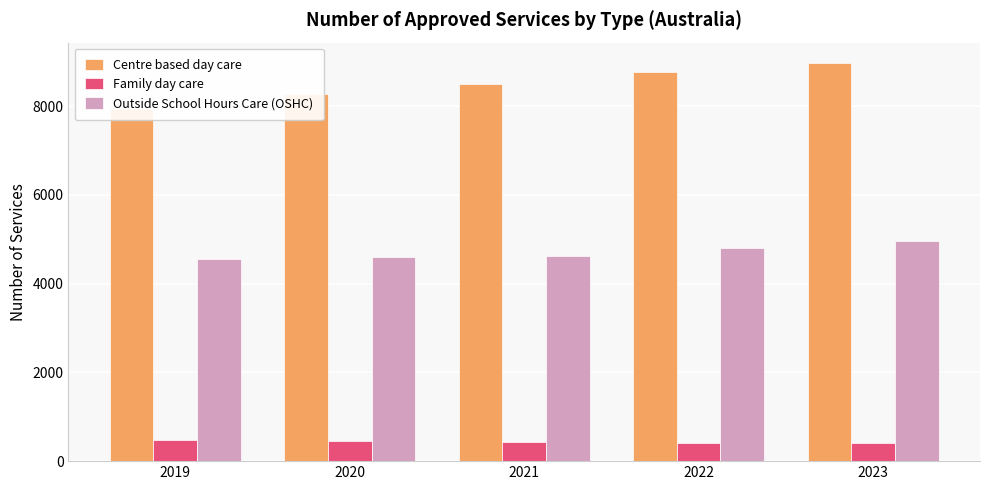

Are the bars horizontal?

No